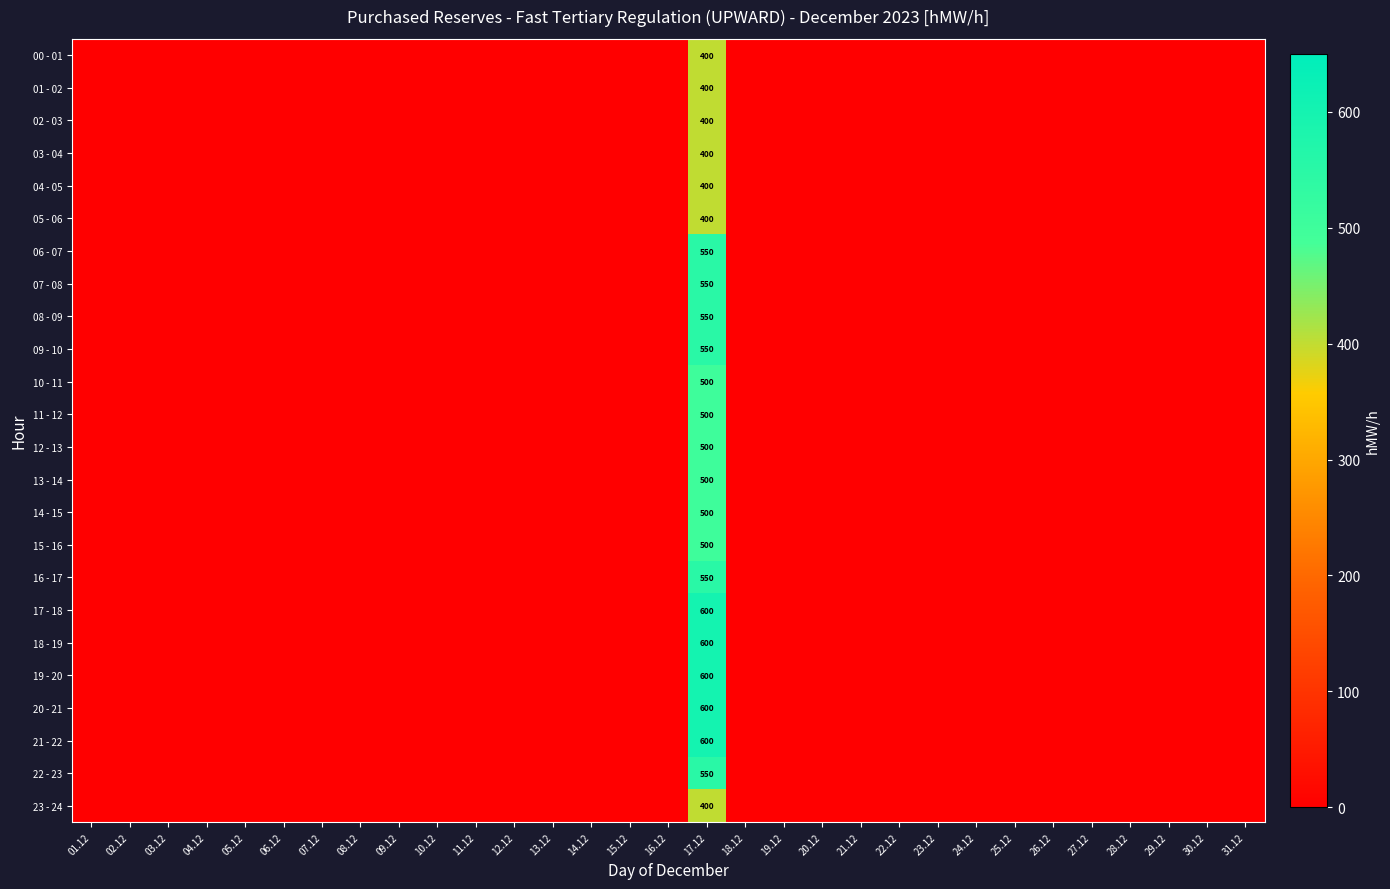

The value of 18 - 19 at 12.12 is 0. True or false?

True